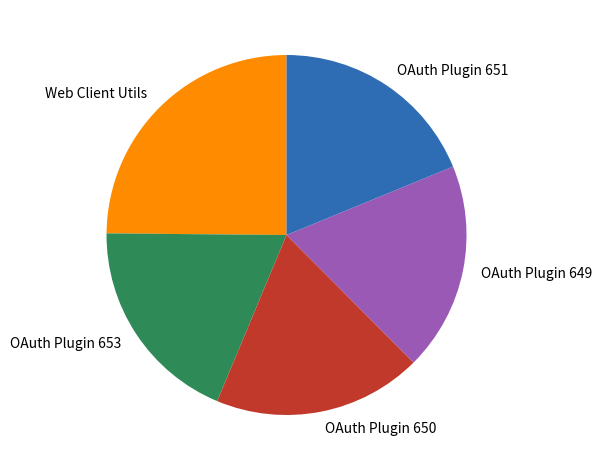

Do OAuth Plugin 650 and OAuth Plugin 651 together represent more than half of the pie?

No